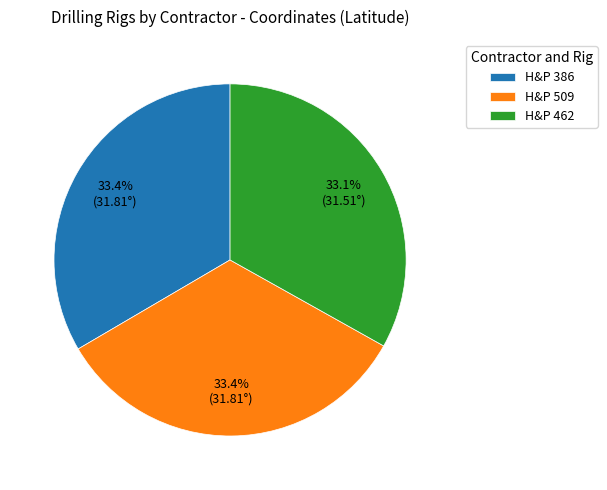

Approximately how many times larger is the value at H&P 386 compared to H&P 462?

1.0